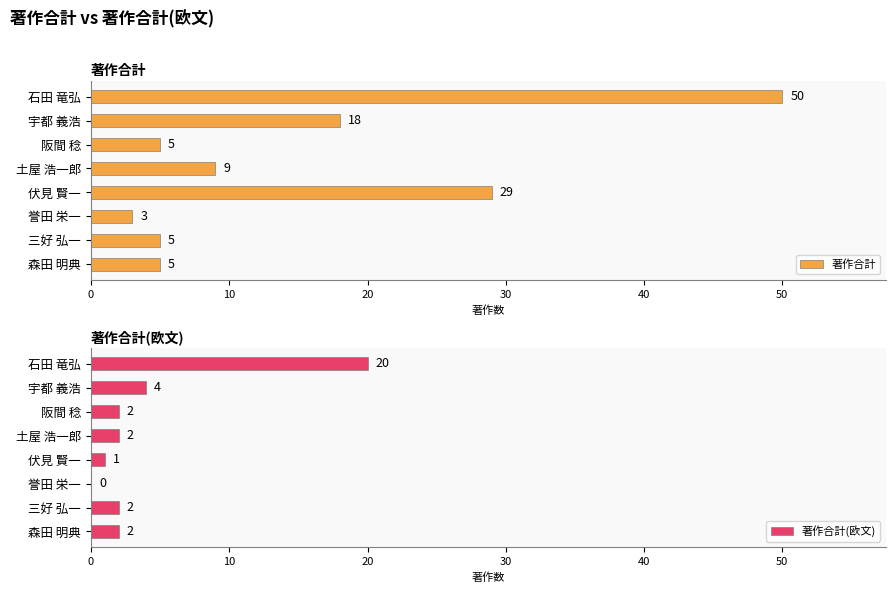

How many values in the 著作合計(欧文) series exceed 2?

2